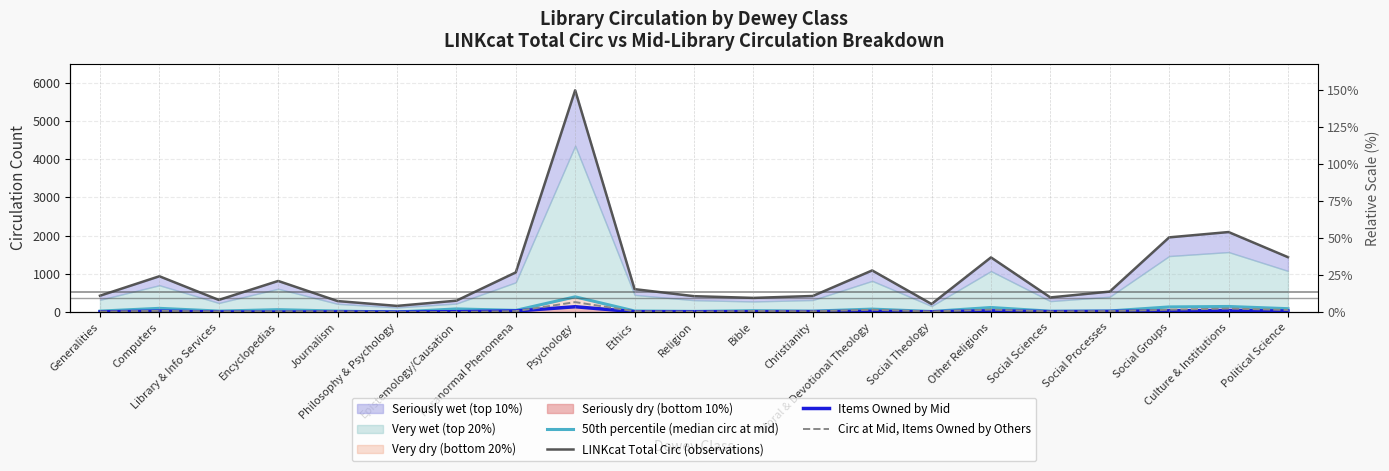

Is it true that LINKcat Total Circ (observations) equals 1317 at Encyclopedias?

False